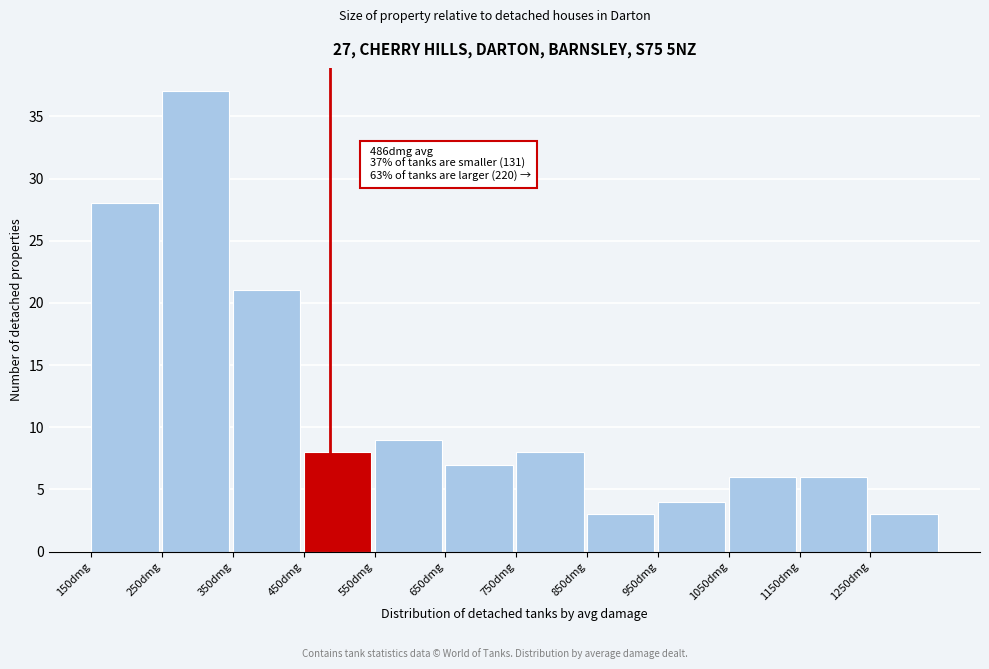

Over which range of the x-axis is the bar tallest?

250 to 350